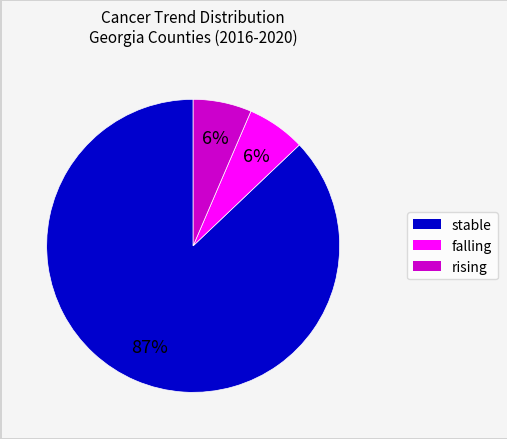

Between falling and stable, which is larger?

stable